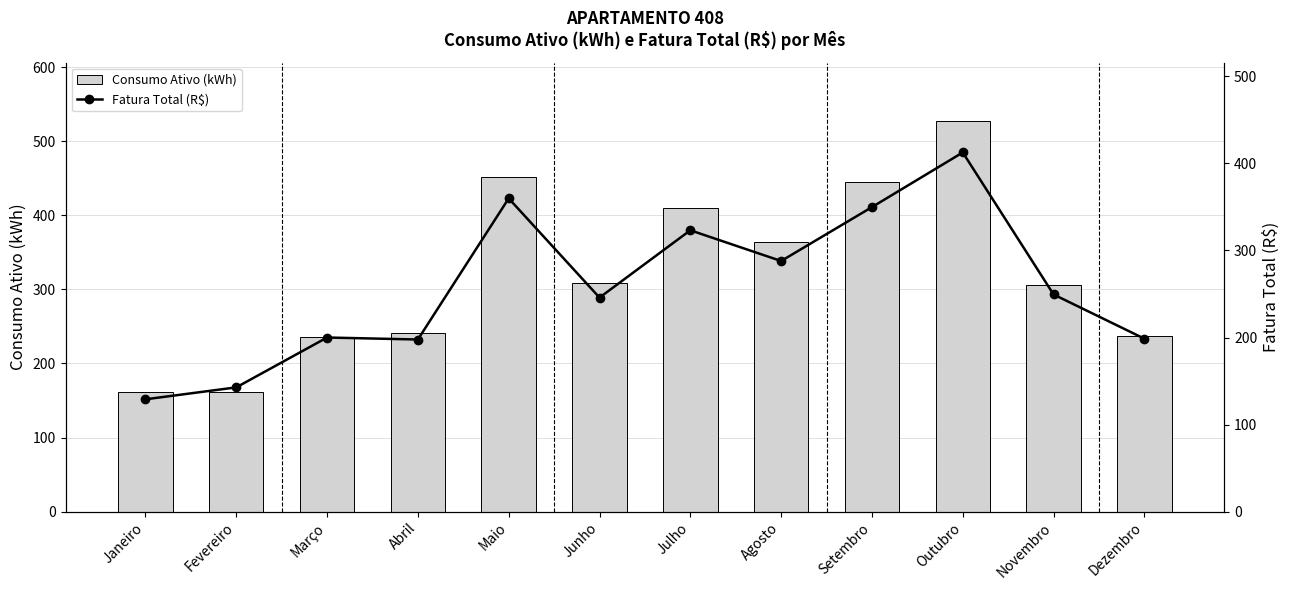

What is the difference between the maximum and minimum values in the Consumo Ativo (kWh) series?

366